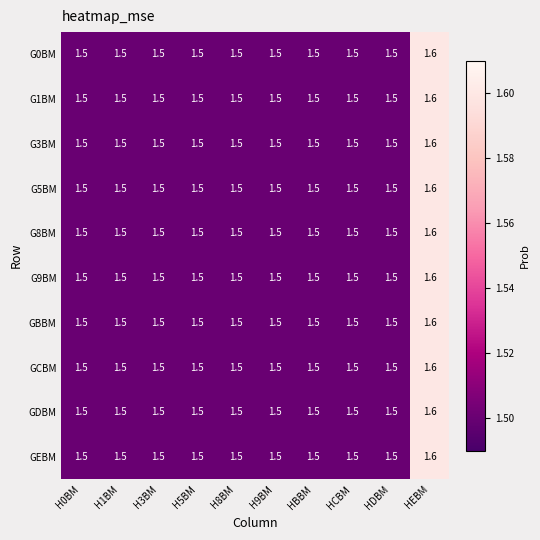

Read the G3BM value at H9BM.

1.5